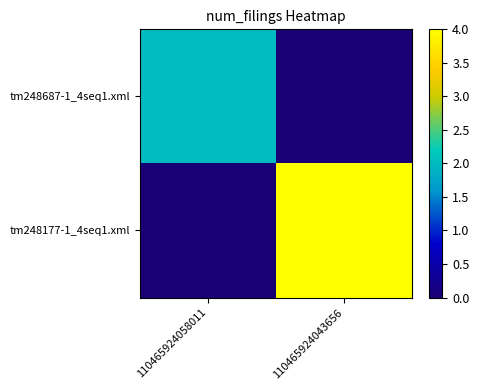

Reading left to right, extract all data points from this chart.

tm248687-1_4seq1.xml: 110465924058011=2	110465924043656=0
tm248177-1_4seq1.xml: 110465924058011=0	110465924043656=4